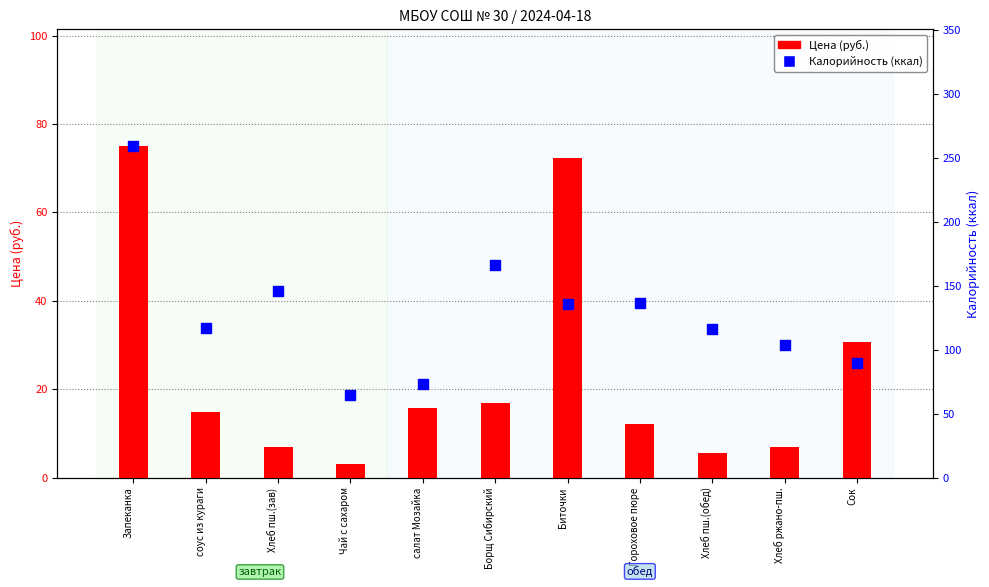

At how many categories does at least one series exceed 153?

2